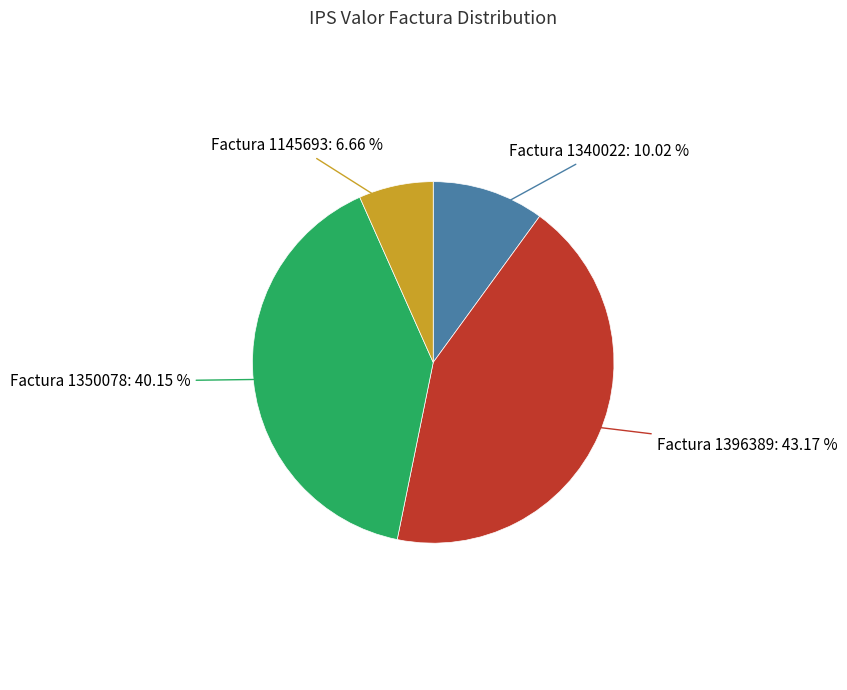

Does any single category account for the majority?

No